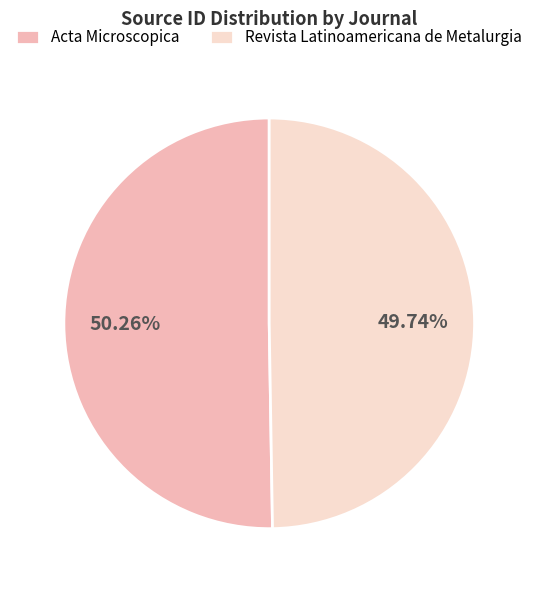

How many slices are in this pie chart?

2